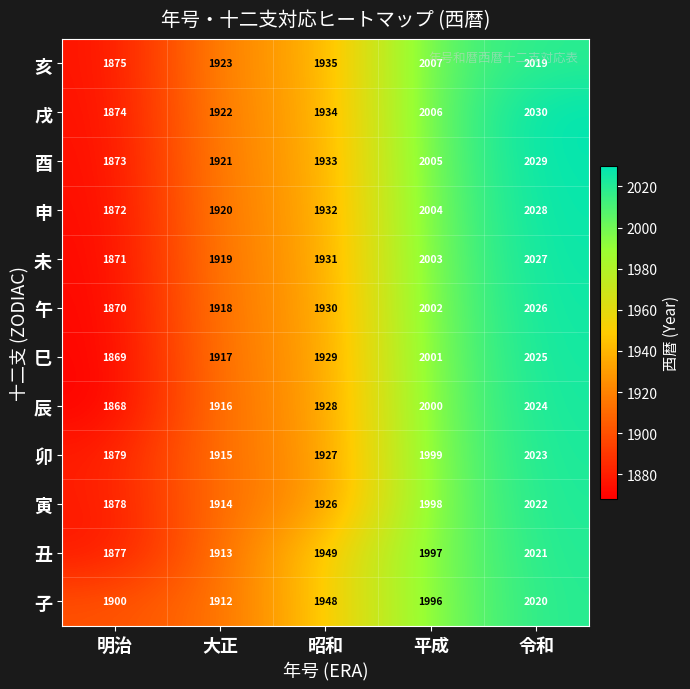

What is the difference between the highest and lowest values at 平成?

11